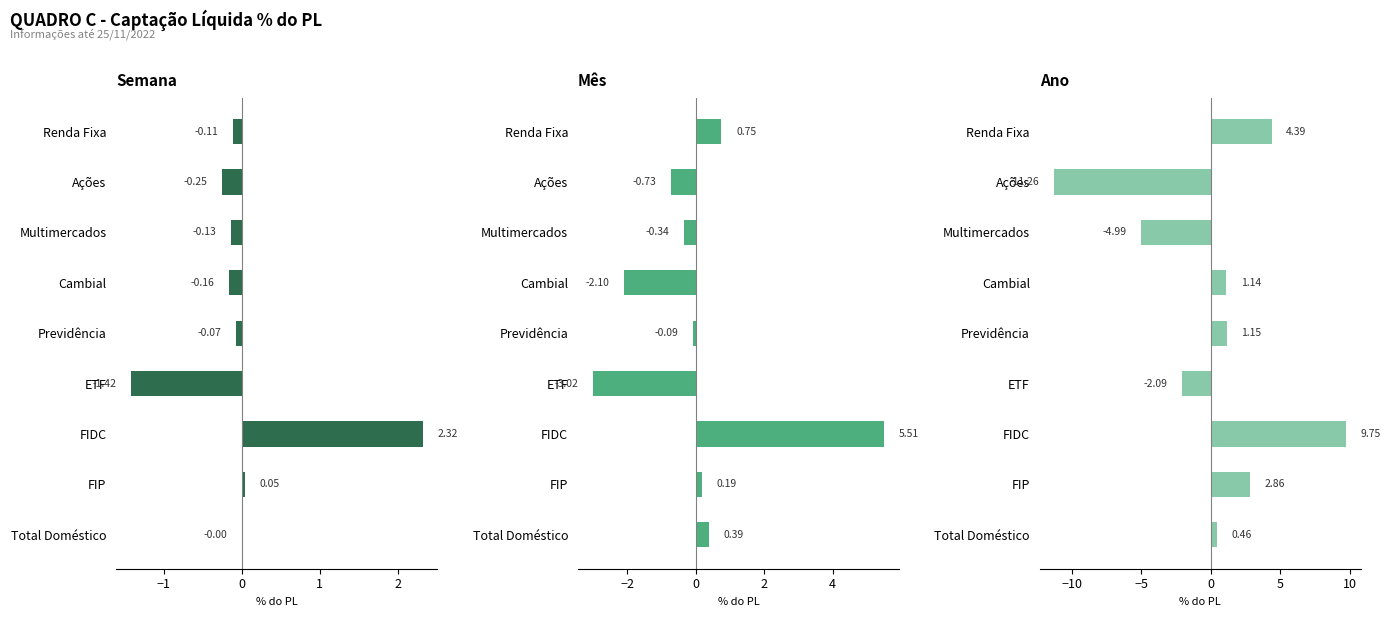

Is the value of Mês at FIDC greater than the value of Semana at Cambial?

Yes